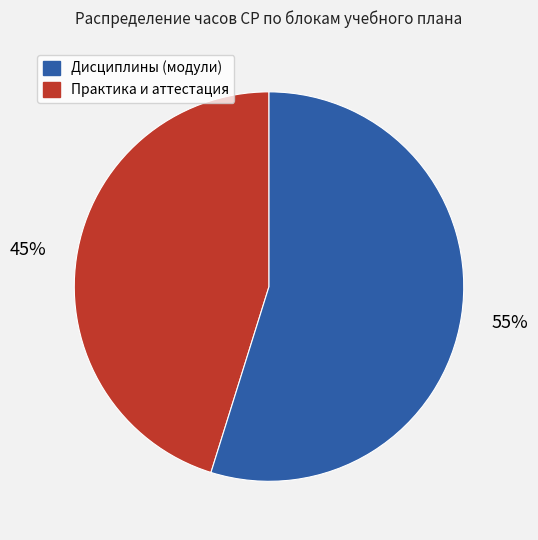

To the nearest percent, what is the difference between the largest and smallest slice percentages?

10%